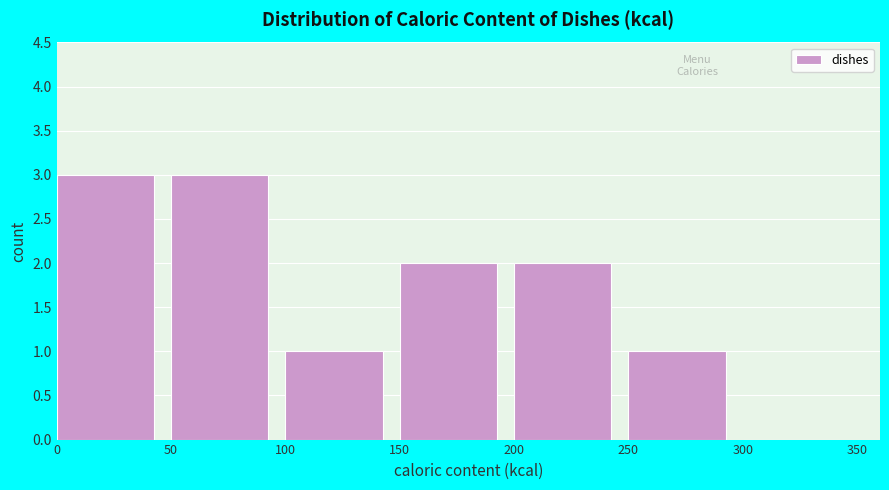

Reading left to right, transcribe this chart: for each bar, give the range it covers on the x-axis and its height. The values are not printed on the chart, so give them approximately, as read against the axis.

0 to 50: 3
50 to 100: 3
100 to 150: 1
150 to 200: 2
200 to 250: 2
250 to 300: 1
300 to 350: 0